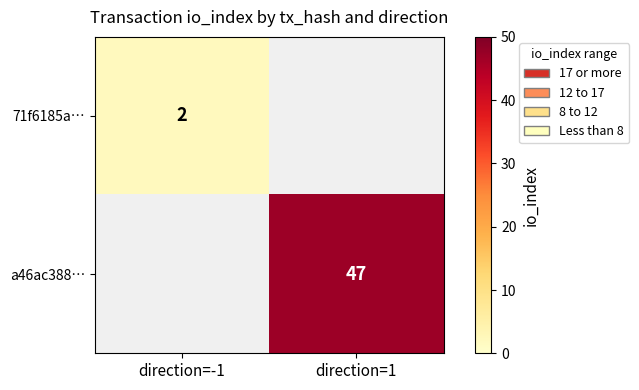

True or false: a46ac388… has a value of 81 at direction=1.

False